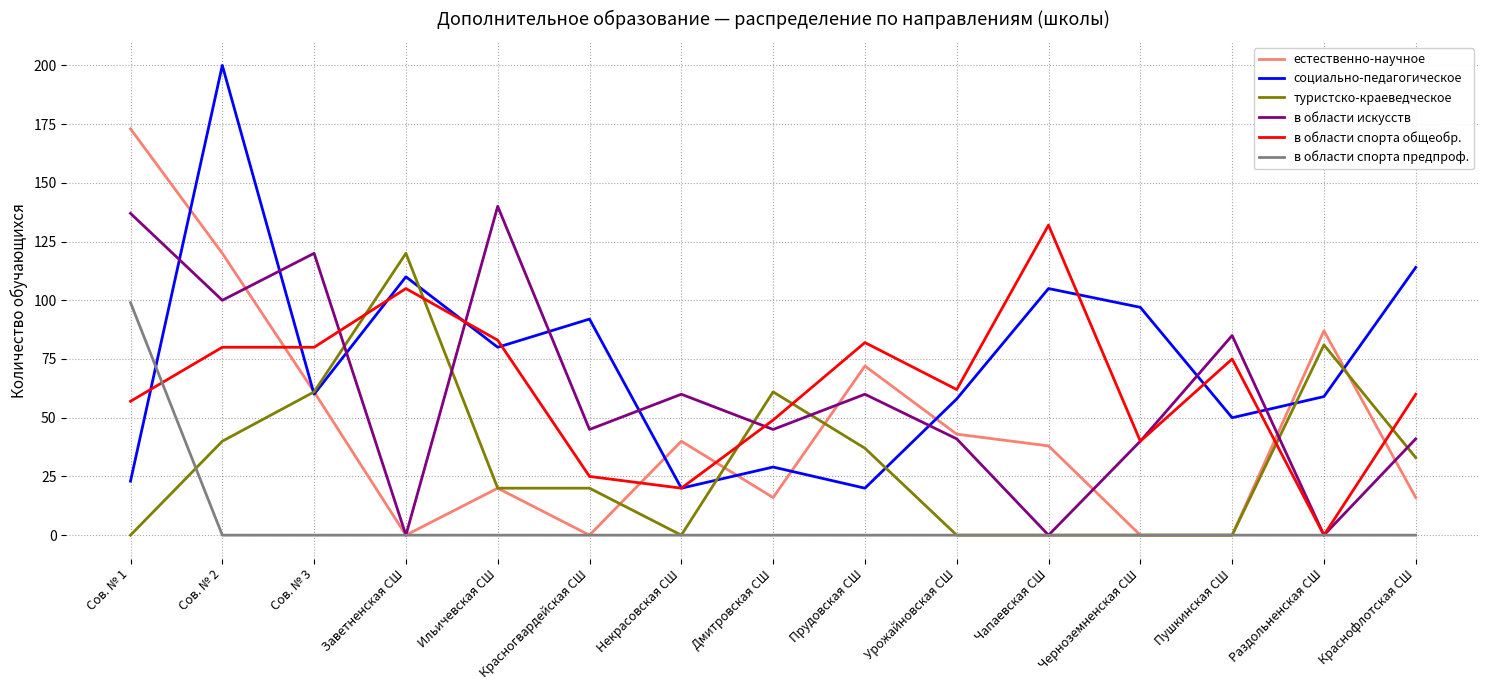

Which series has the largest range (max minus min)?

социально-педагогическое